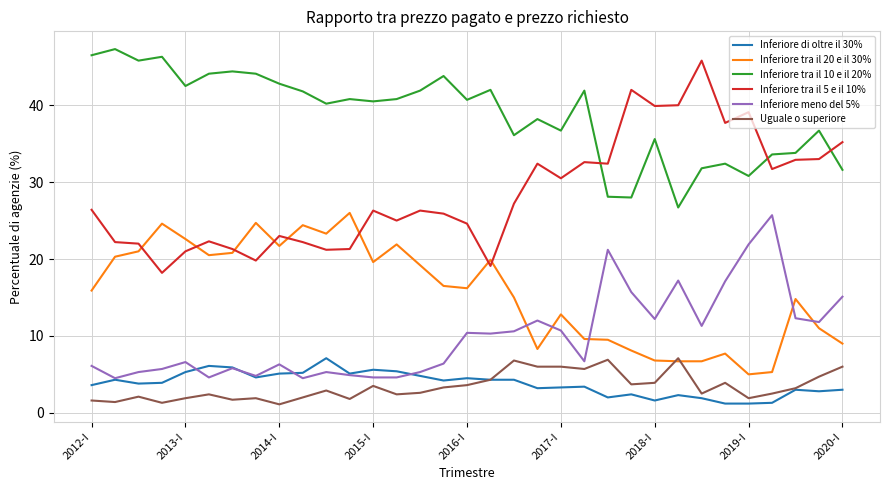

True or false: Uguale o superiore and Inferiore tra il 10 e il 20% cross at least once.

False